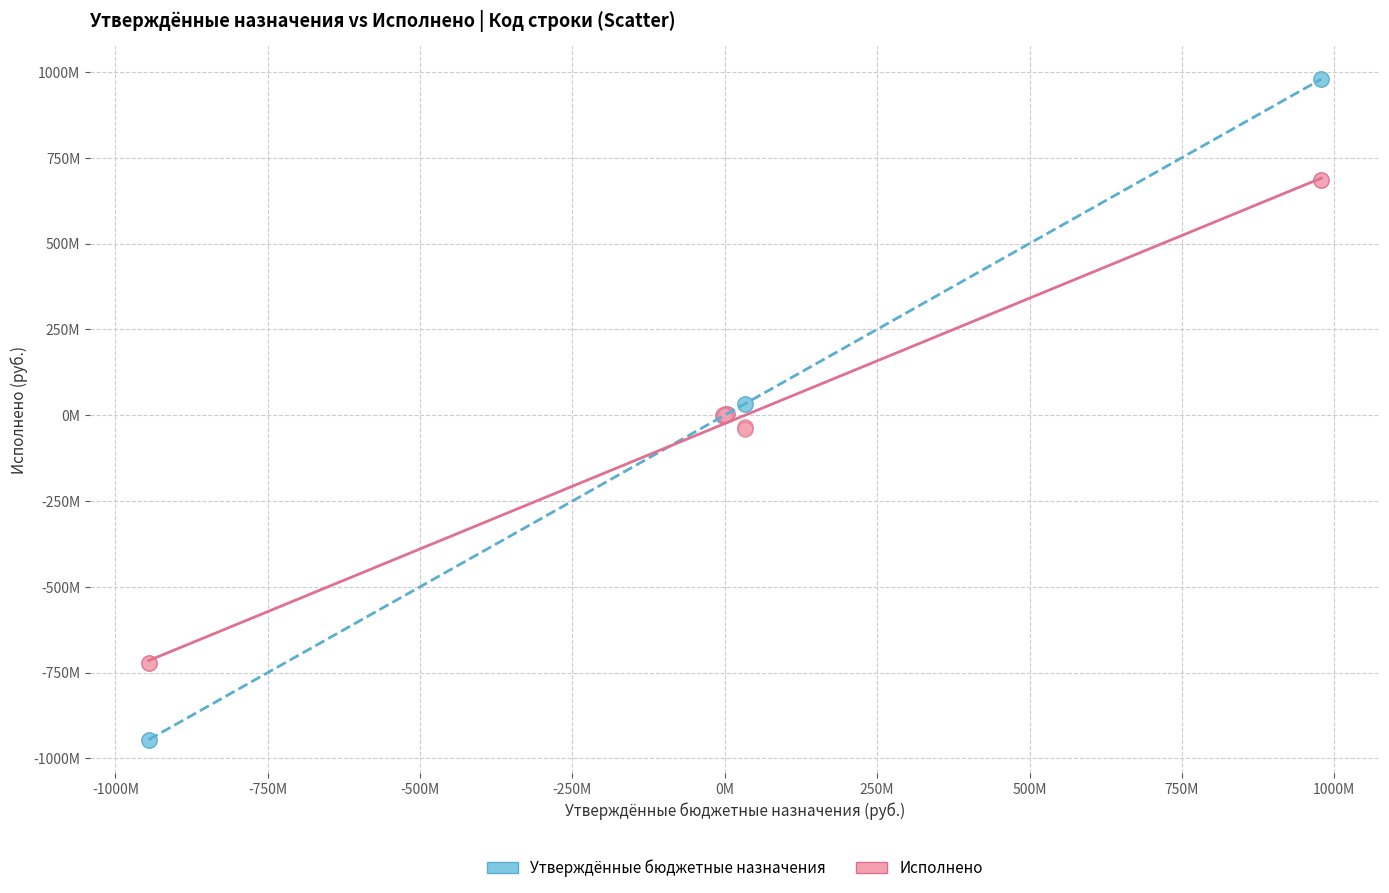

What are all the series names shown in the legend?

Утверждённые бюджетные назначения, Исполнено